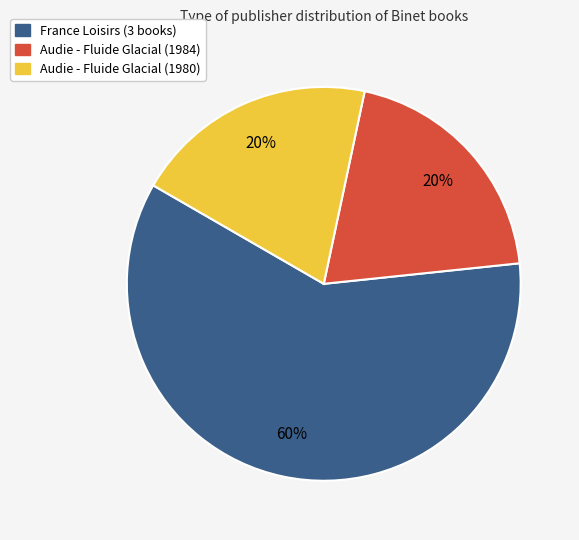

Between Audie - Fluide Glacial (1980) and France Loisirs (3 books), which is larger?

France Loisirs (3 books)